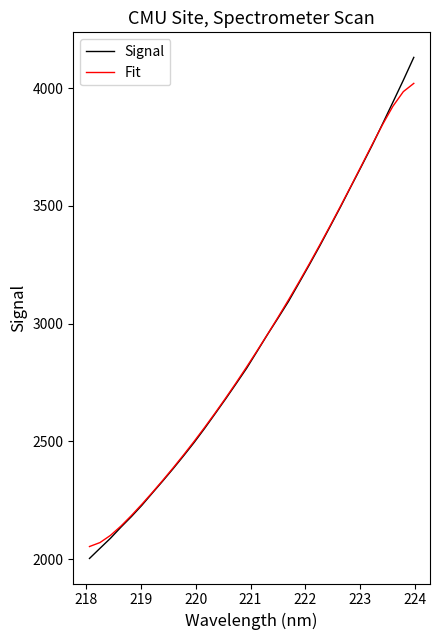

Which series has the largest range (max minus min)?

Signal